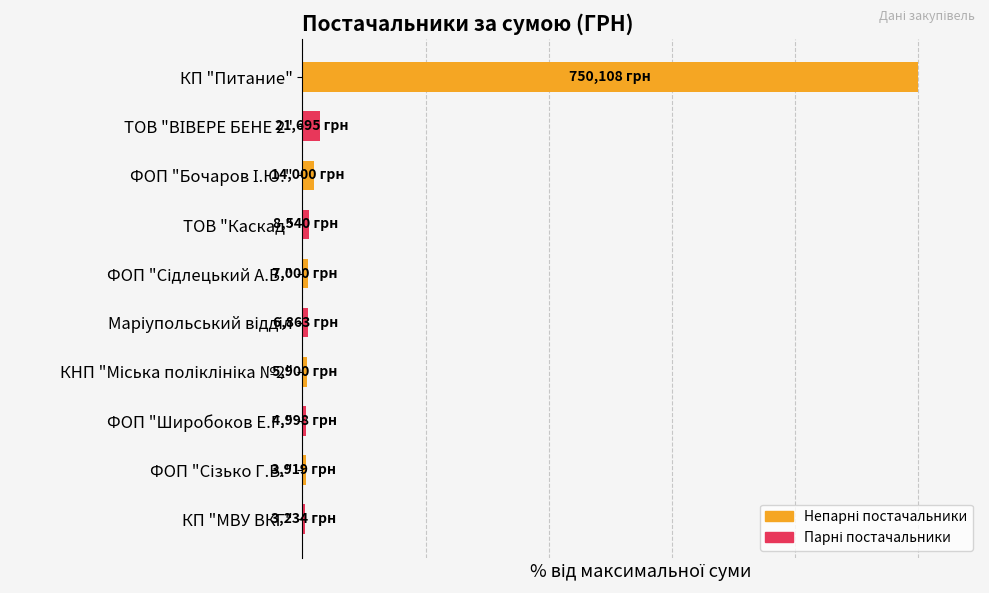

Rank the categories by value from lowest to highest.

КП "МВУ ВКГ", ФОП "Сізько Г.В.", ФОП "Широбоков Е.Г.", КНП "Міська поліклініка №2", Маріупольський відділ, ФОП "Сідлецький А.В.", ТОВ "Каскад", ФОП "Бочаров І.Ю.", ТОВ "ВІВЕРЕ БЕНЕ 2", КП "Питание"